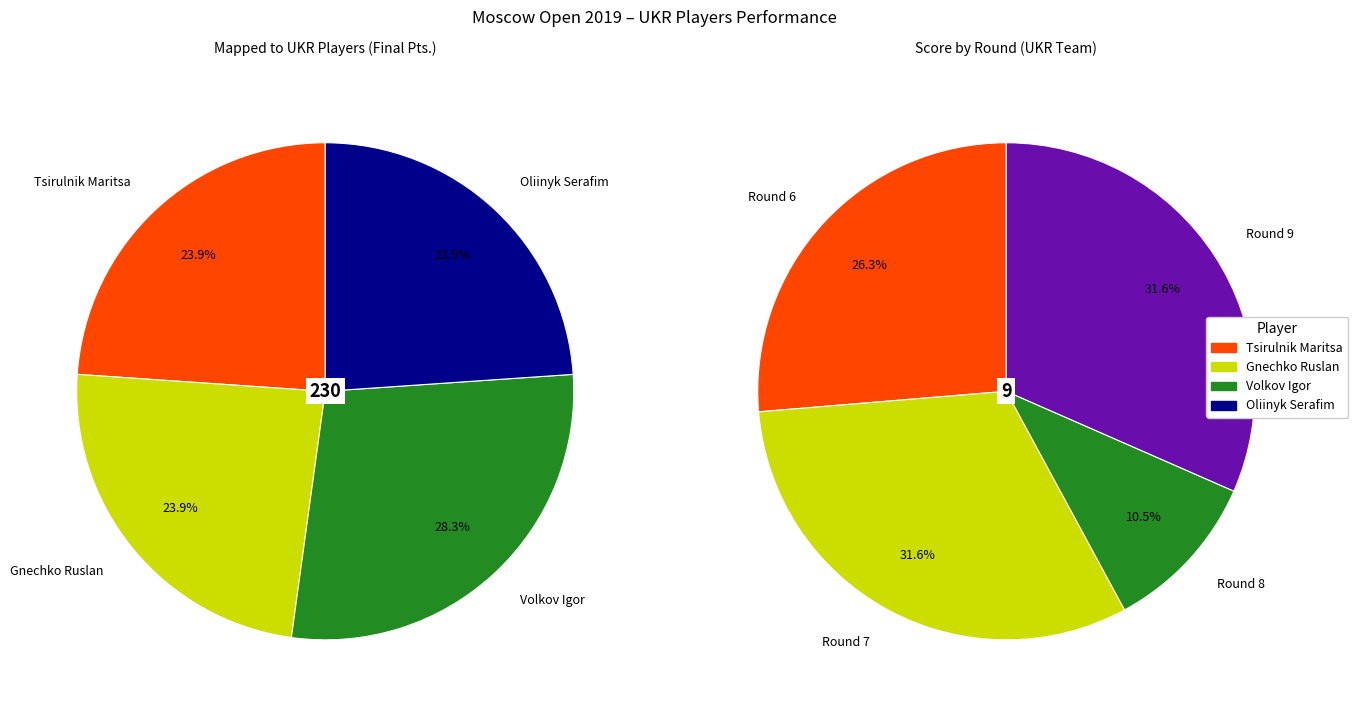

Which category has the smallest portion of the pie?

Tsirulnik Maritsa